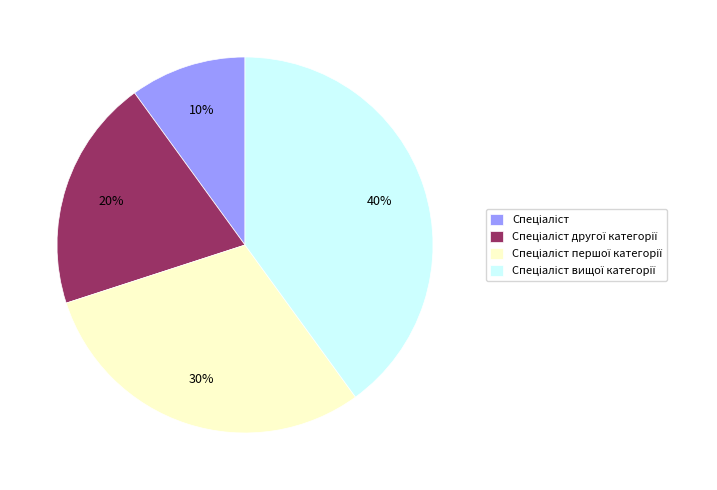

How many slices are in this pie chart?

4